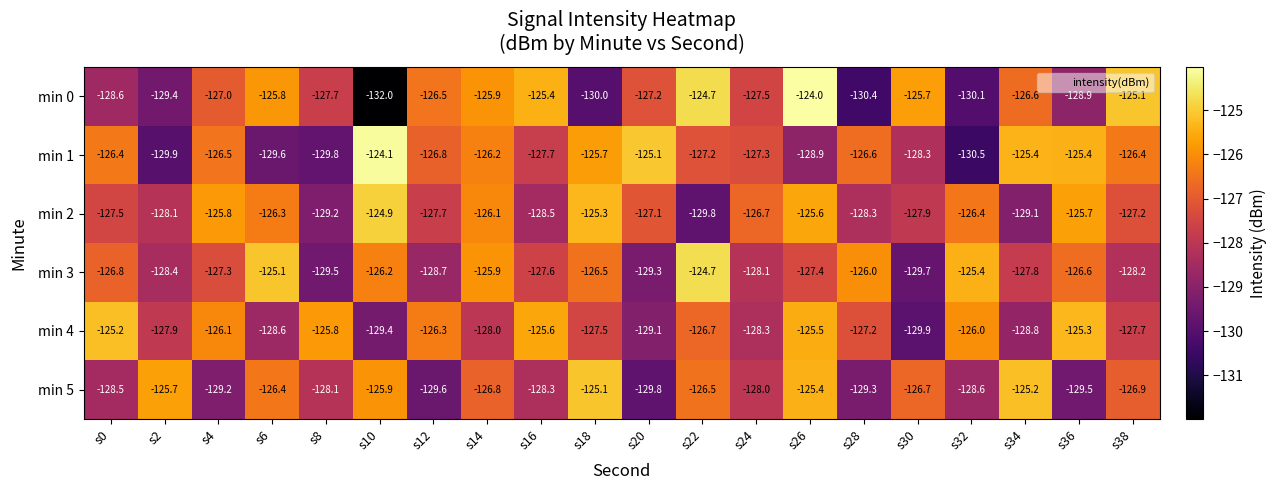

Rank the series at s2 from lowest to highest value.

min 1, min 0, min 3, min 2, min 4, min 5